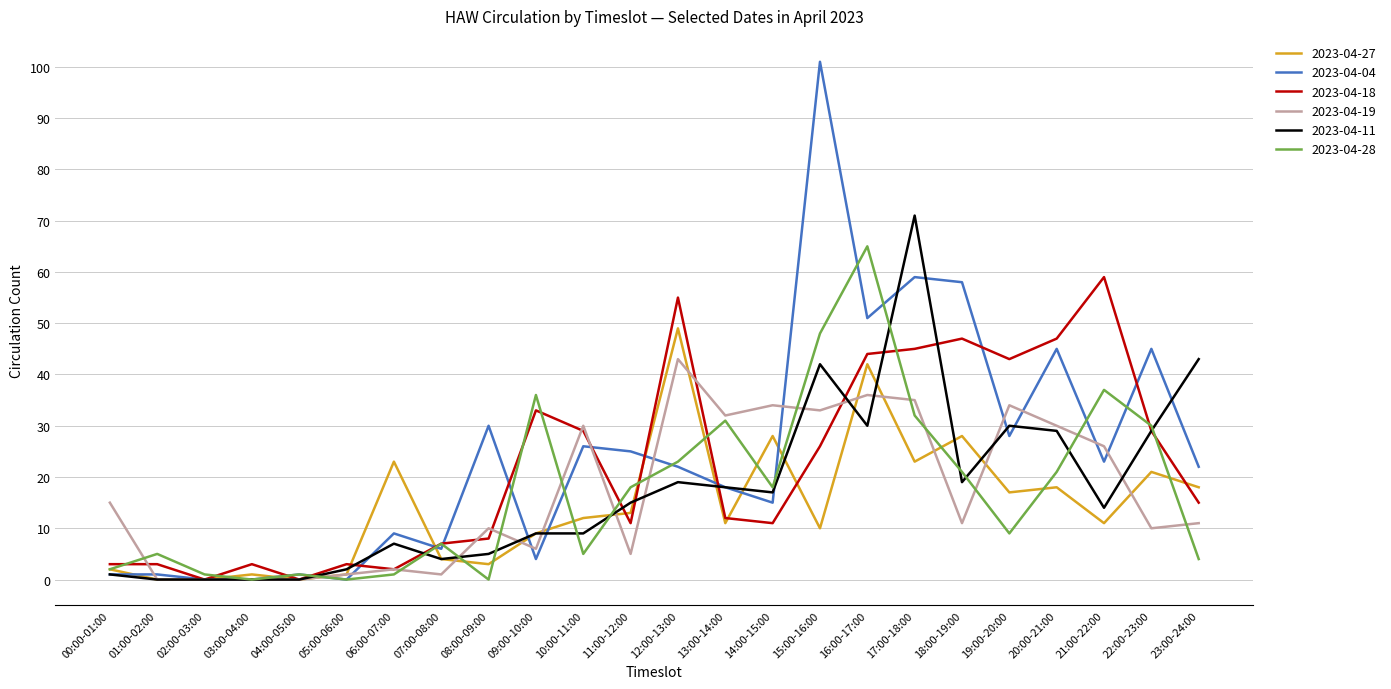

What is the difference between the maximum and second lowest values in the 2023-04-27 series?

49